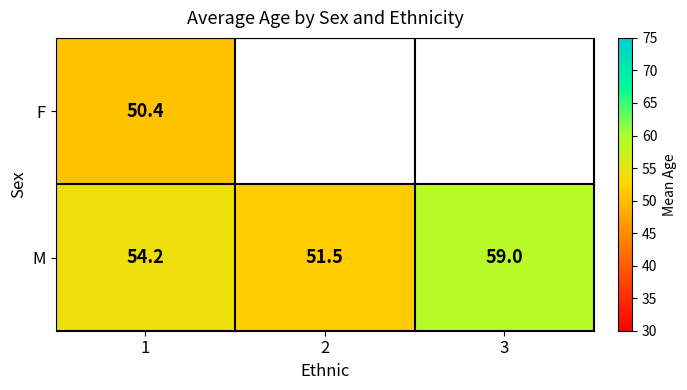

Where is M nearest to the value 55?

1